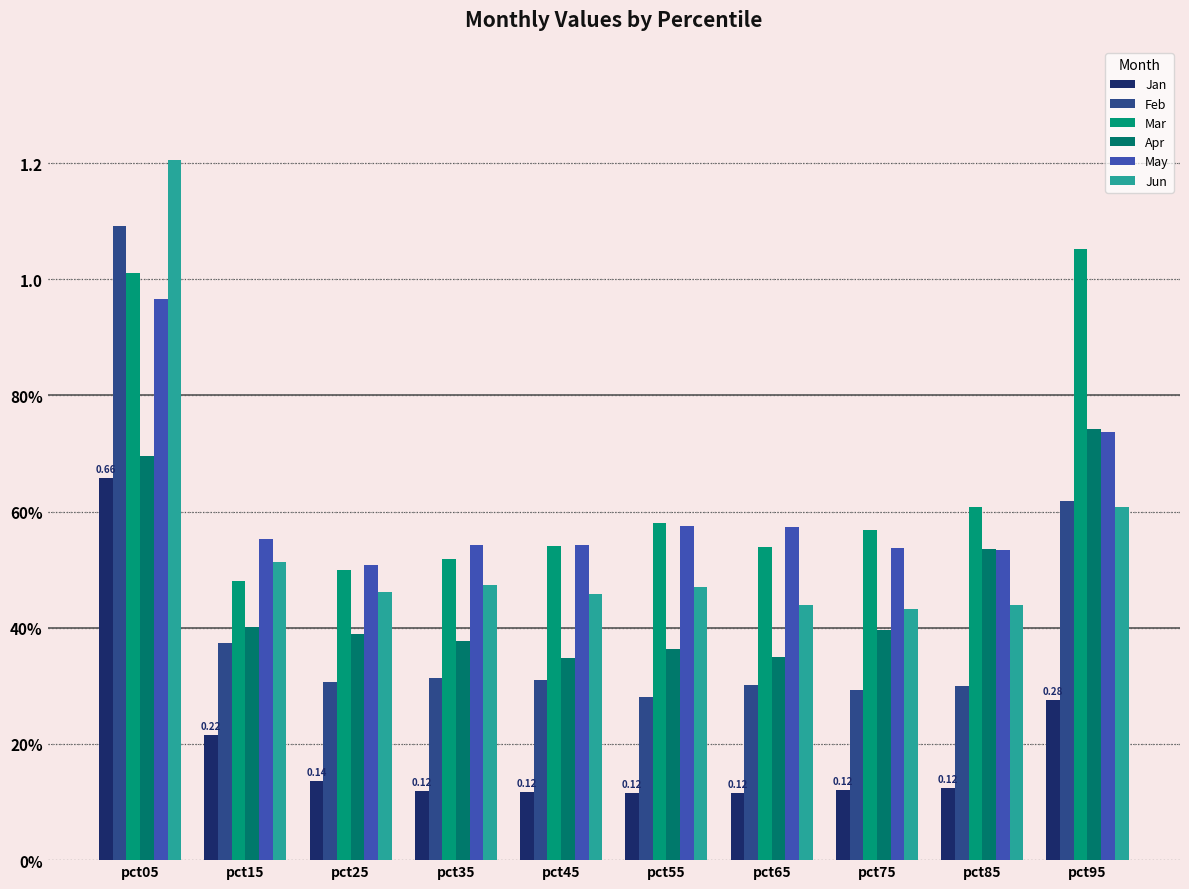

Which series has the largest range (max minus min)?

Feb